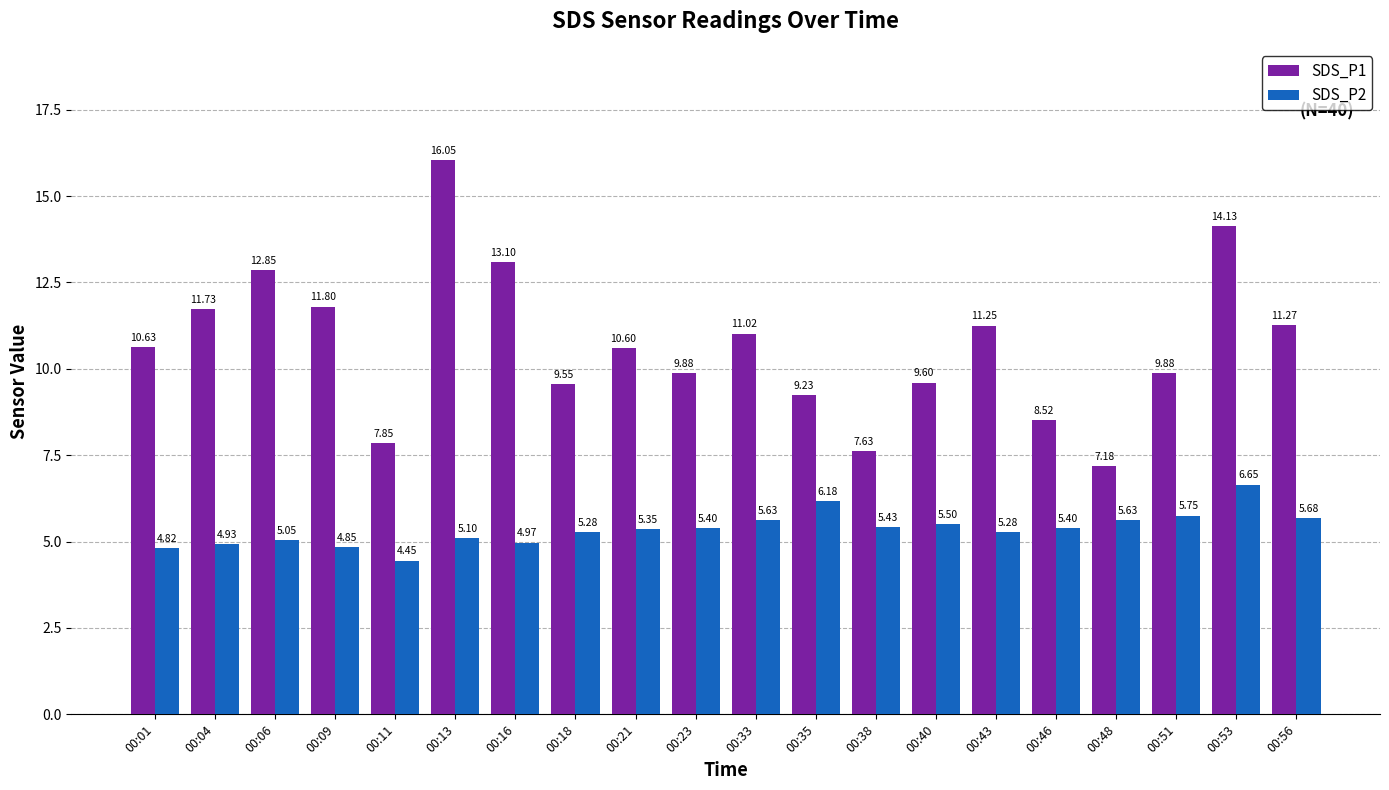

List the series in order of their peak value, lowest first.

SDS_P2, SDS_P1